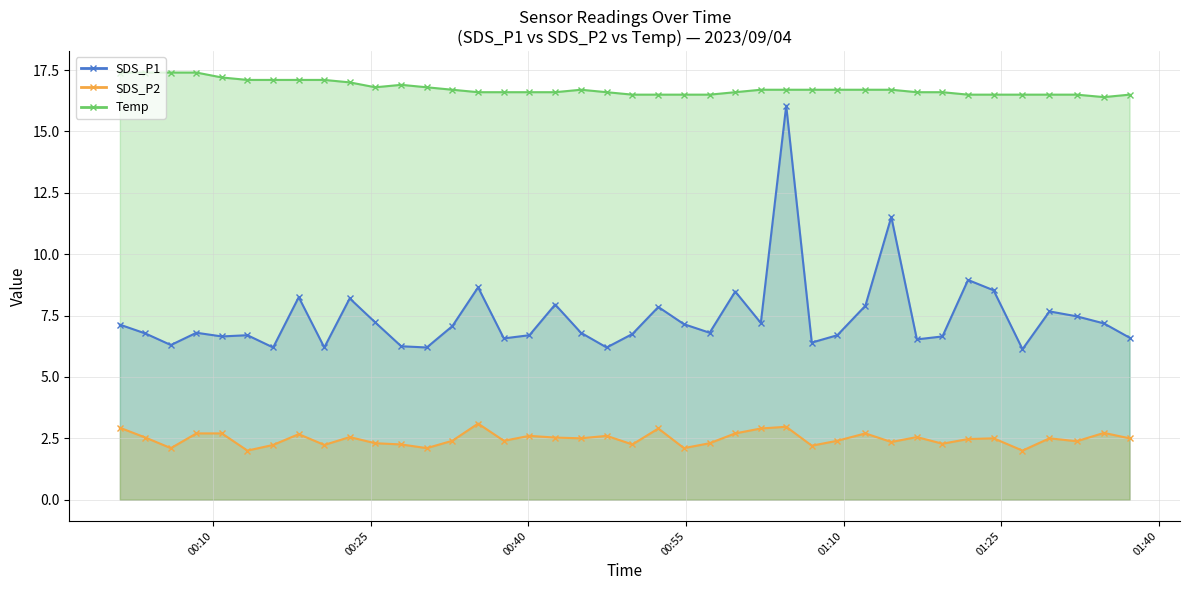

How many series are shown in this chart?

3